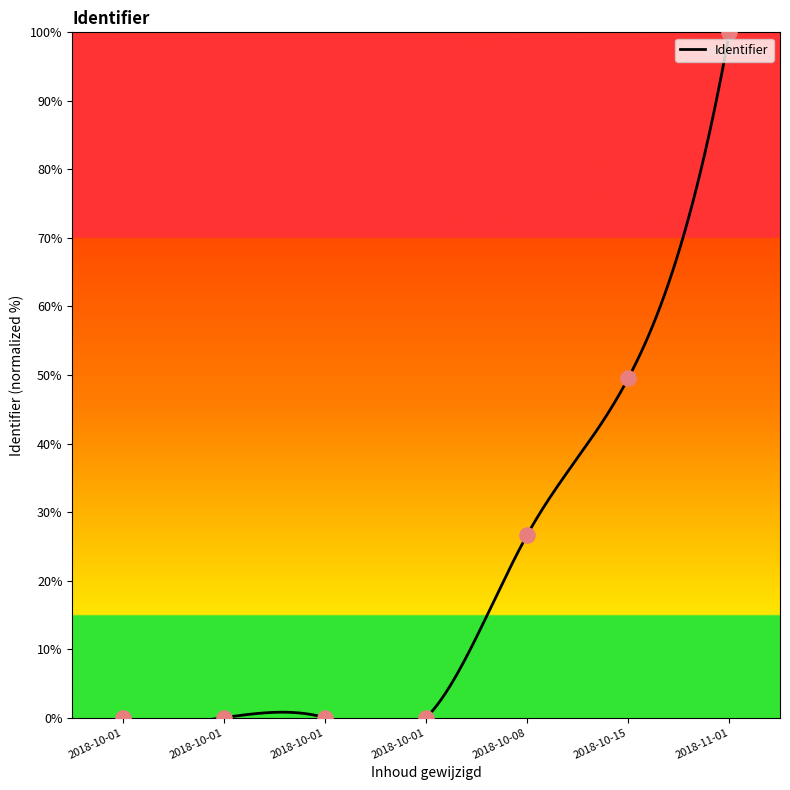

Between 2018-10-01 11:14:39 and 2018-10-01 11:15:23, which is larger?

2018-10-01 11:15:23